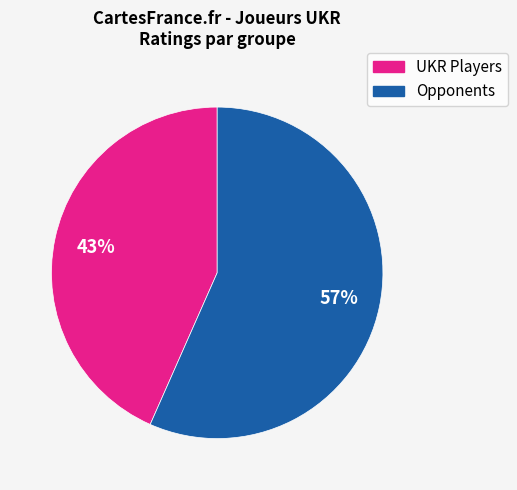

Does any single category account for the majority?

Yes